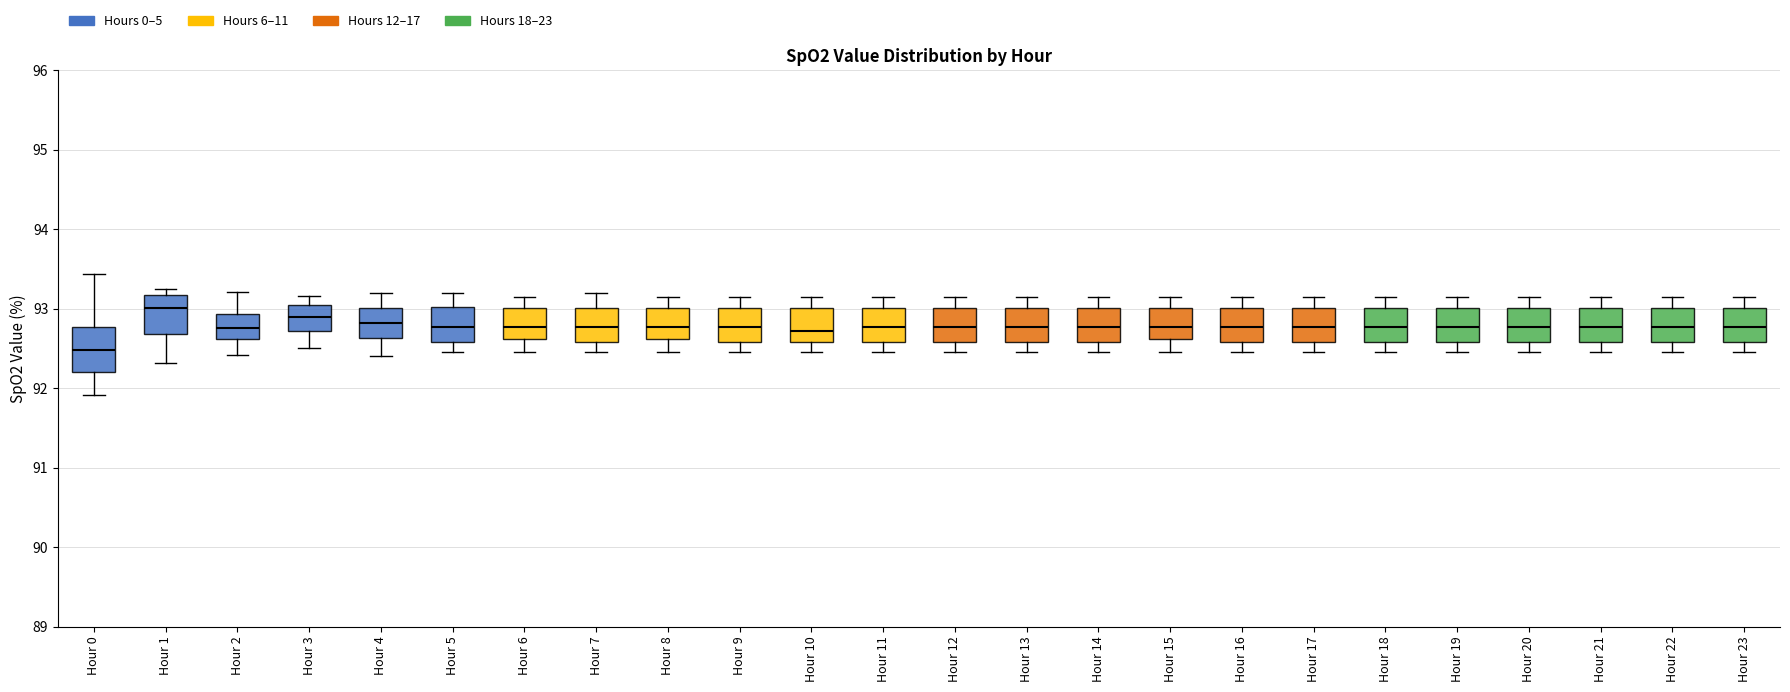

Where does the upper whisker of the box for Hour 22 end on the y-axis? The values are not printed on the chart, so give them approximately, as read against the axis.

93.2